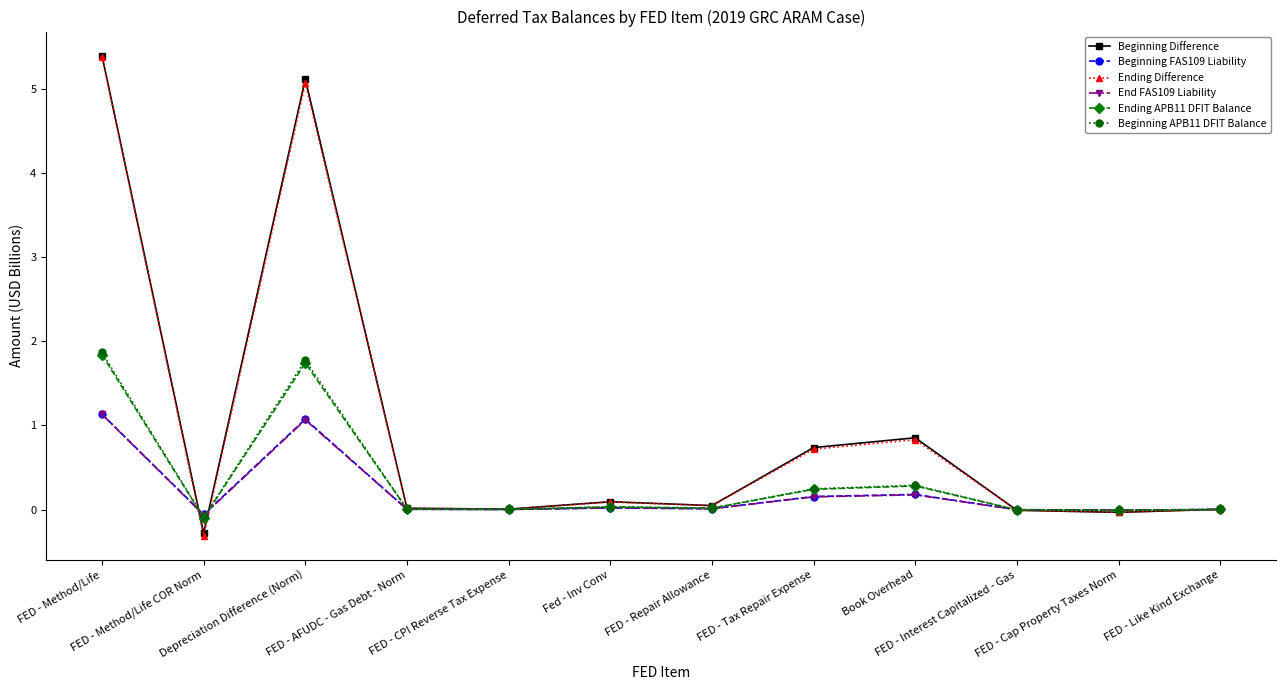

True or false: End FAS109 Liability and Beginning Difference cross at least once.

True